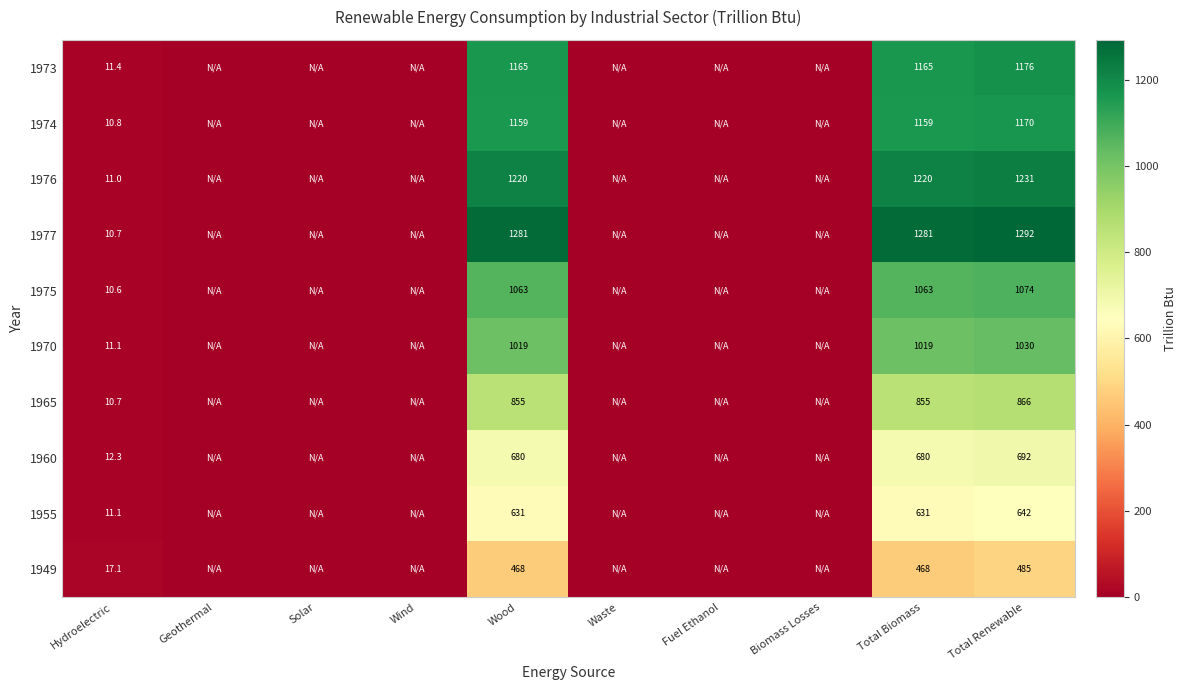

The value of 1974 at Hydroelectric is 10.8. True or false?

True